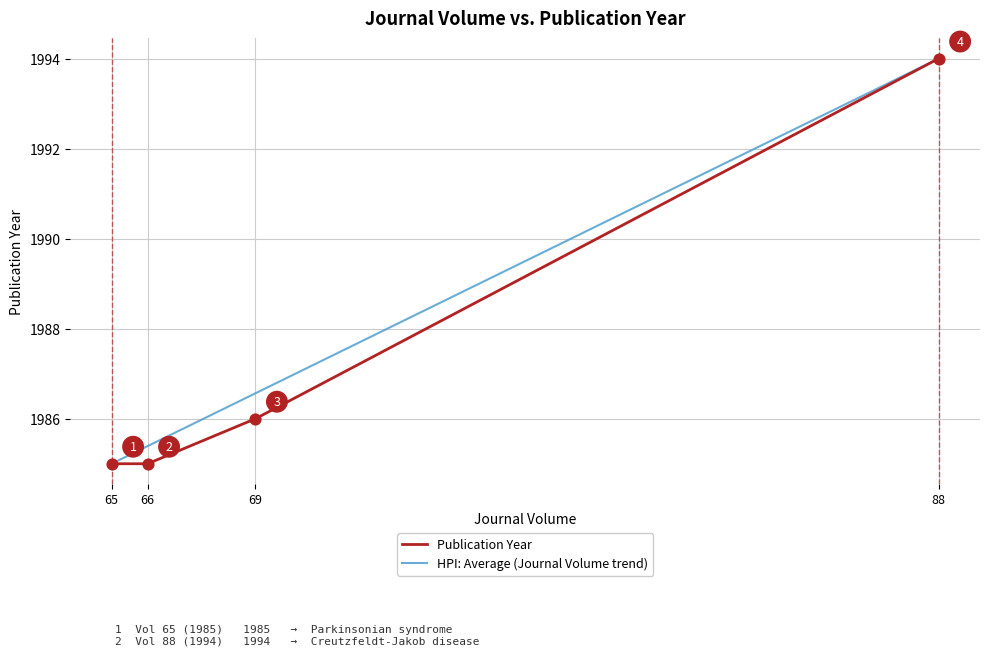

Which series changed the most between 69 and 88?

Publication Year